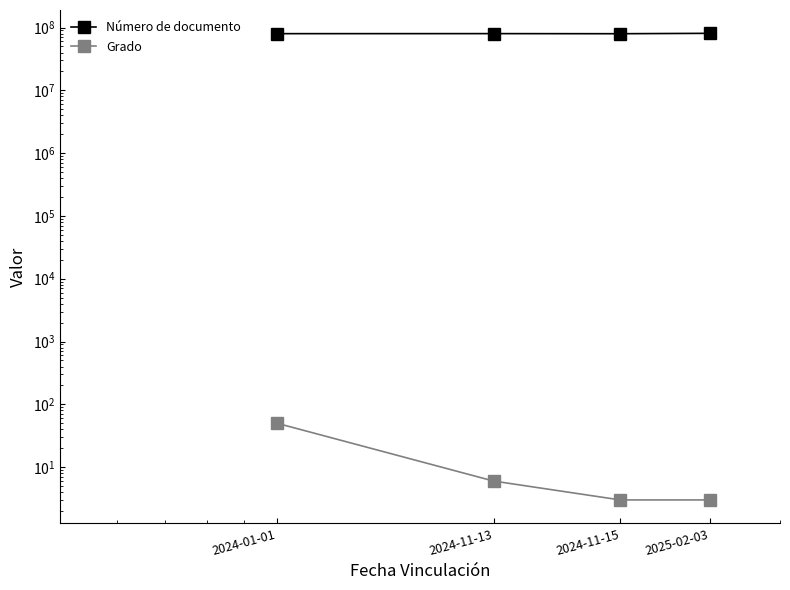

What is the label of the 2nd point from the right?

2024-11-15